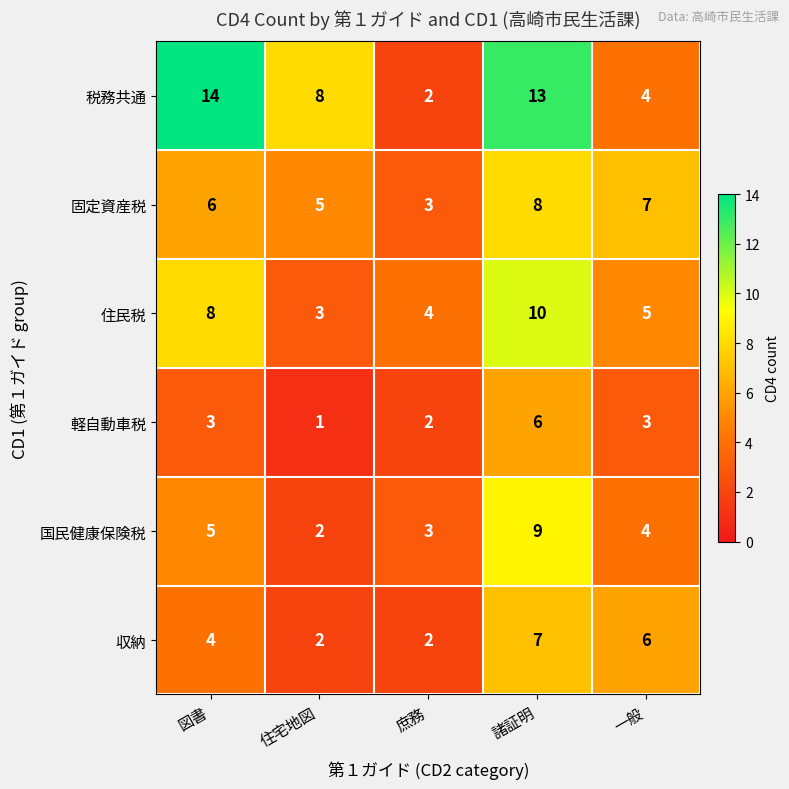

Which series has the largest total across all categories?

税務共通